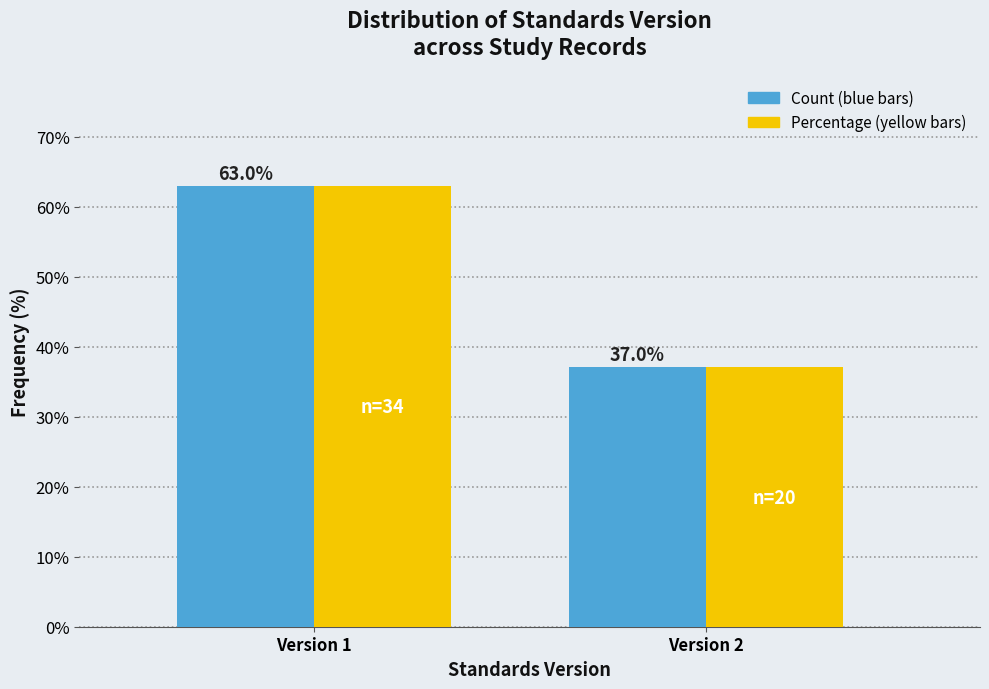

Reading right to left, what are all the values shown in this chart?

Count: 37.0	63.0
Percentage: 37.0	63.0